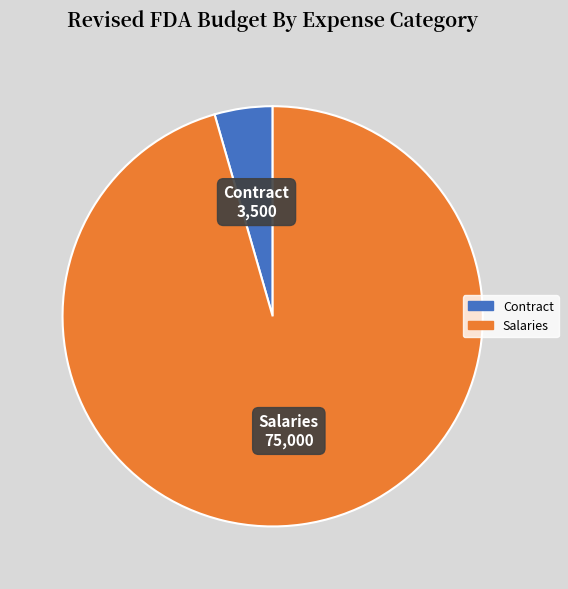

Rank the categories by value from lowest to highest.

Contract, Salaries